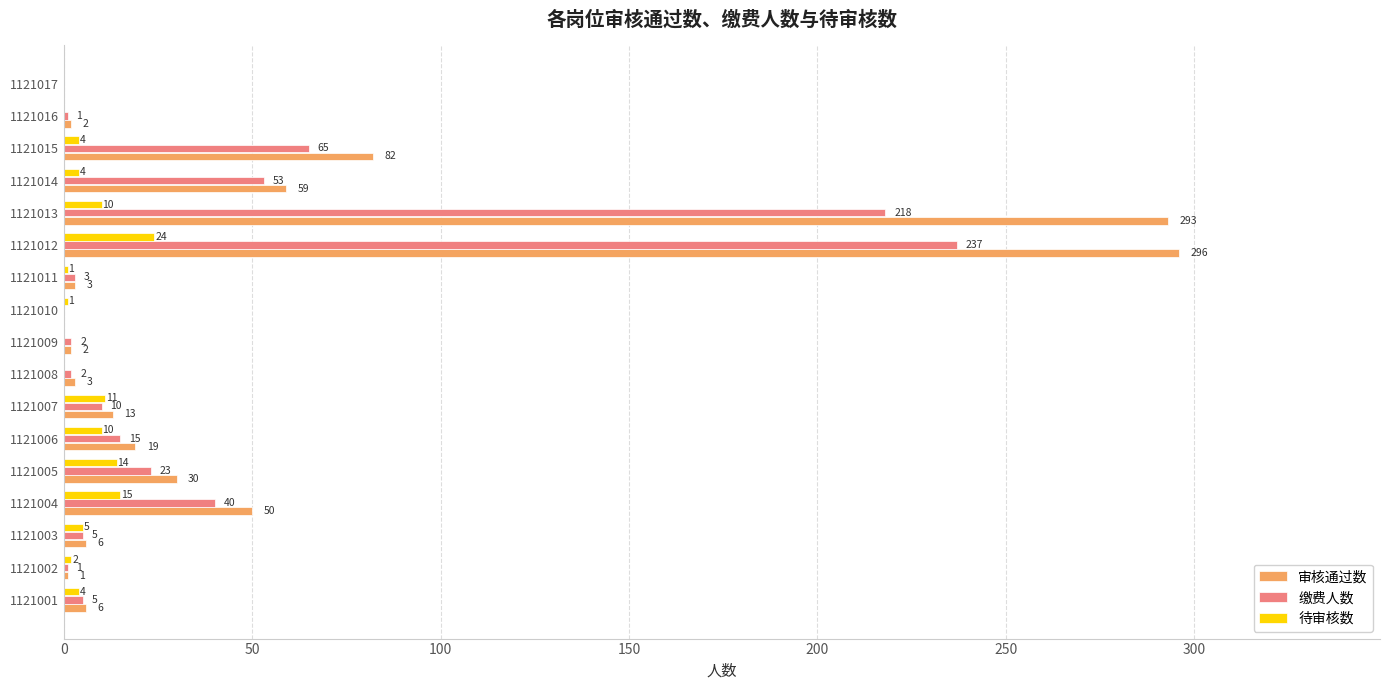

Where is 审核通过数 nearest to the value 148?

1121015